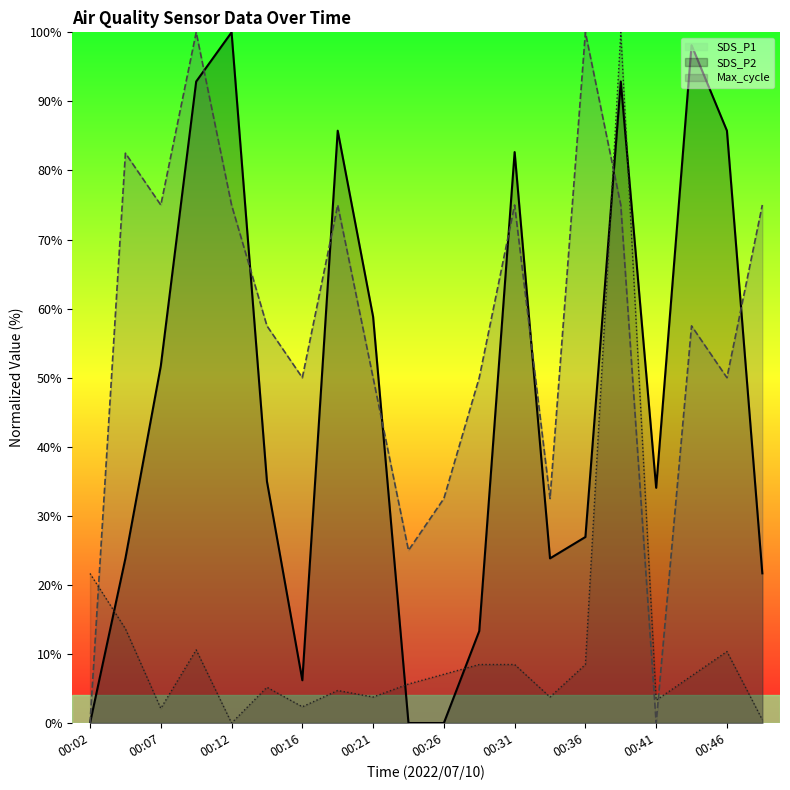

In Max_cycle, how many points are higher than both neighbors (excluding endpoints)?

5